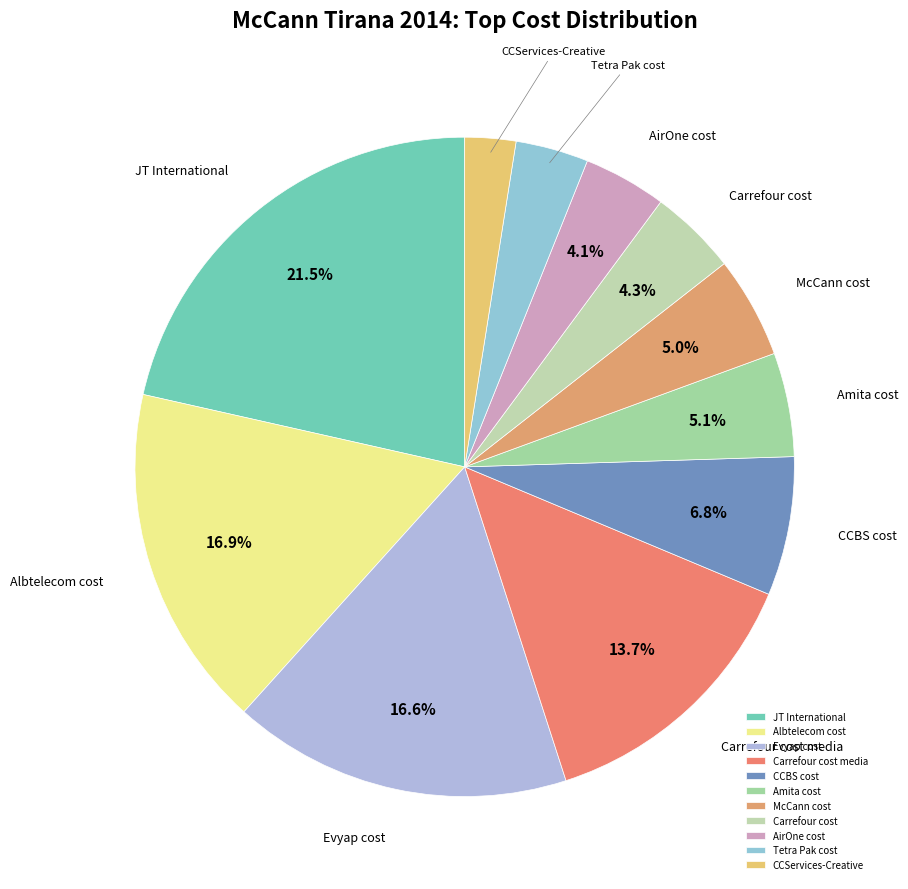

Between AirOne cost and JT International, which is larger?

JT International